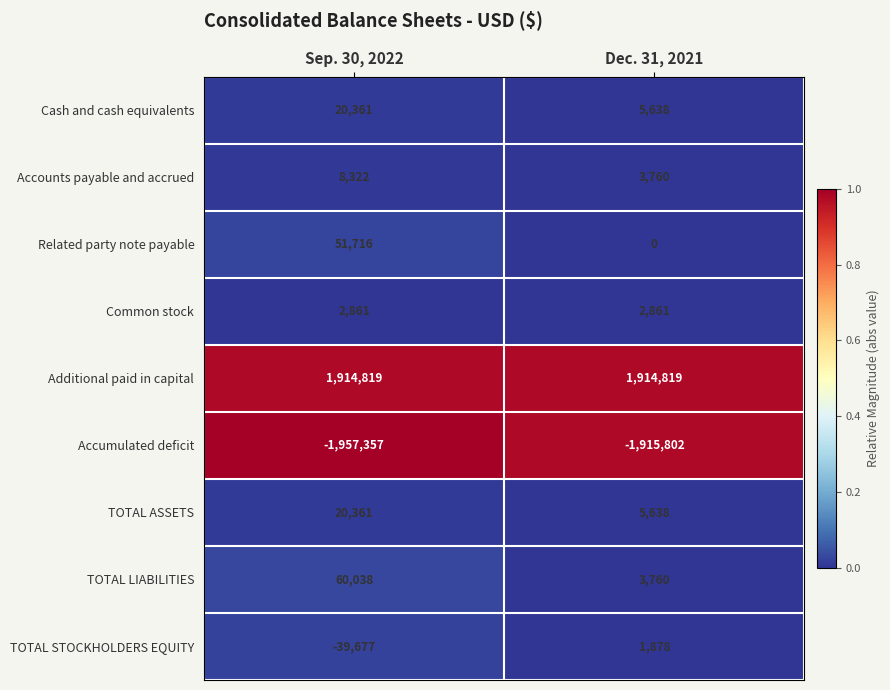

The value of Related party note payable at Sep. 30, 2022 is 51716. True or false?

True